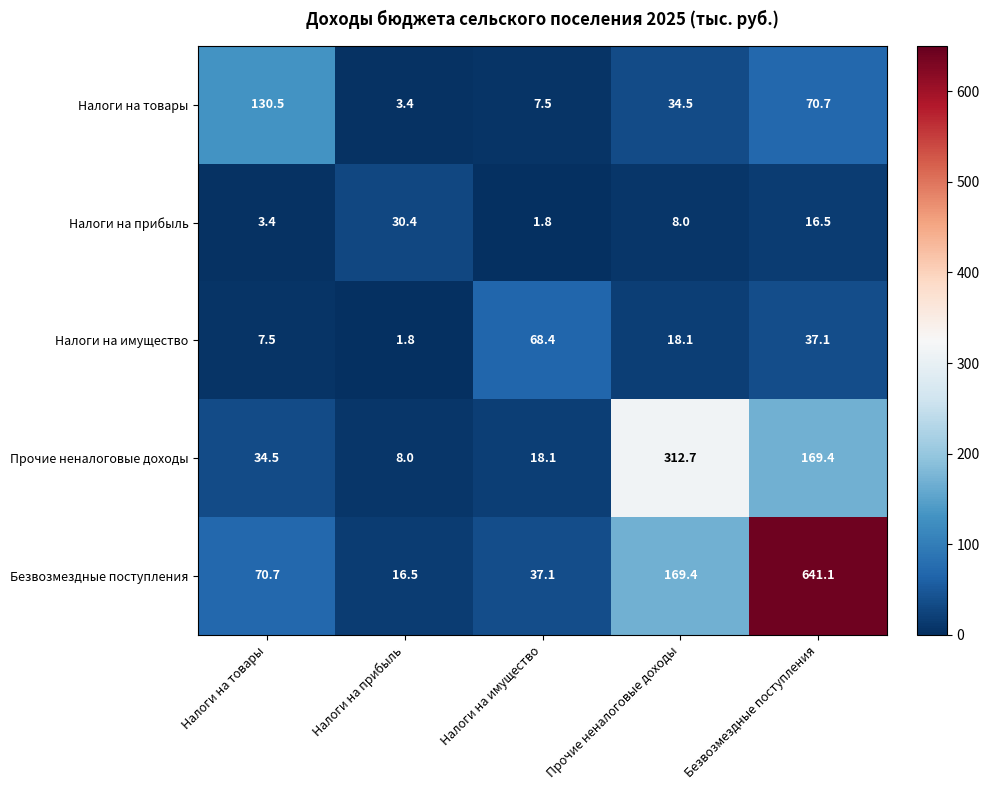

Between Налоги на прибыль and Прочие неналоговые доходы, which series saw the biggest shift?

Прочие неналоговые доходы